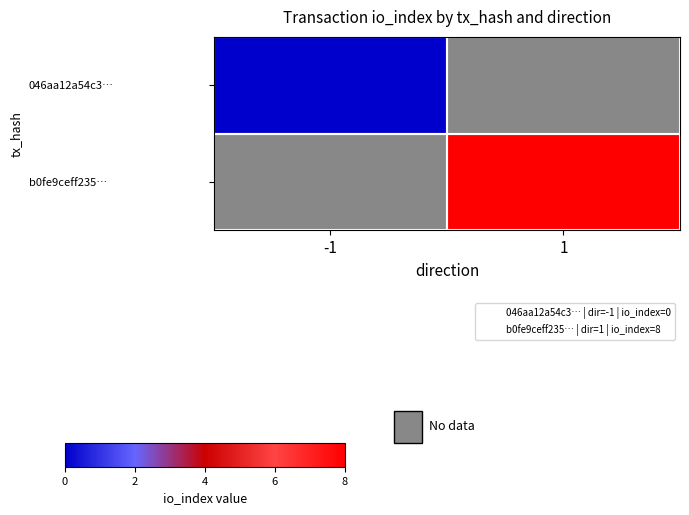

Is it true that b0fe9ceff235… equals 8.0 at 1?

True